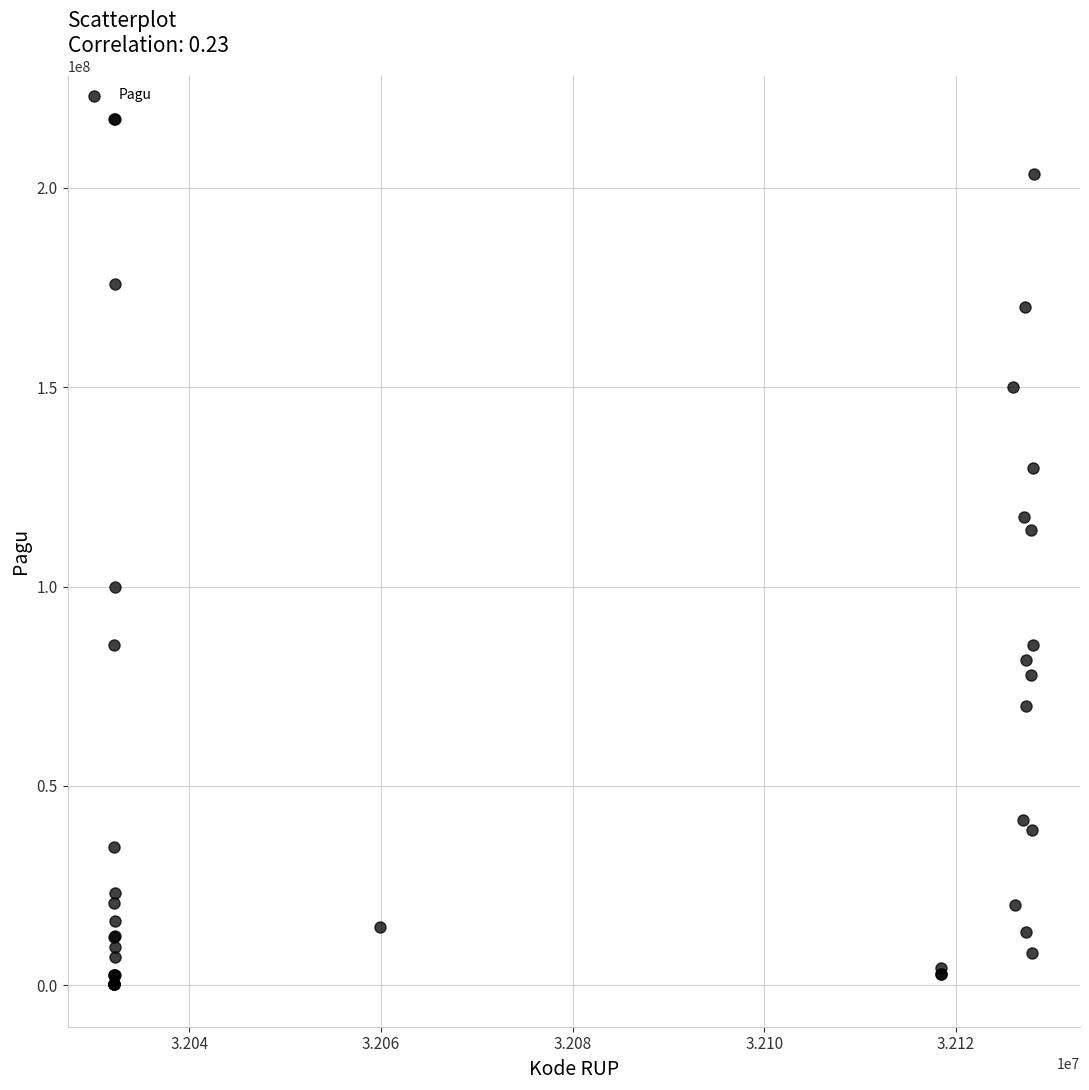

What Y value in the scatter plot is closest to 108830000?

114296000